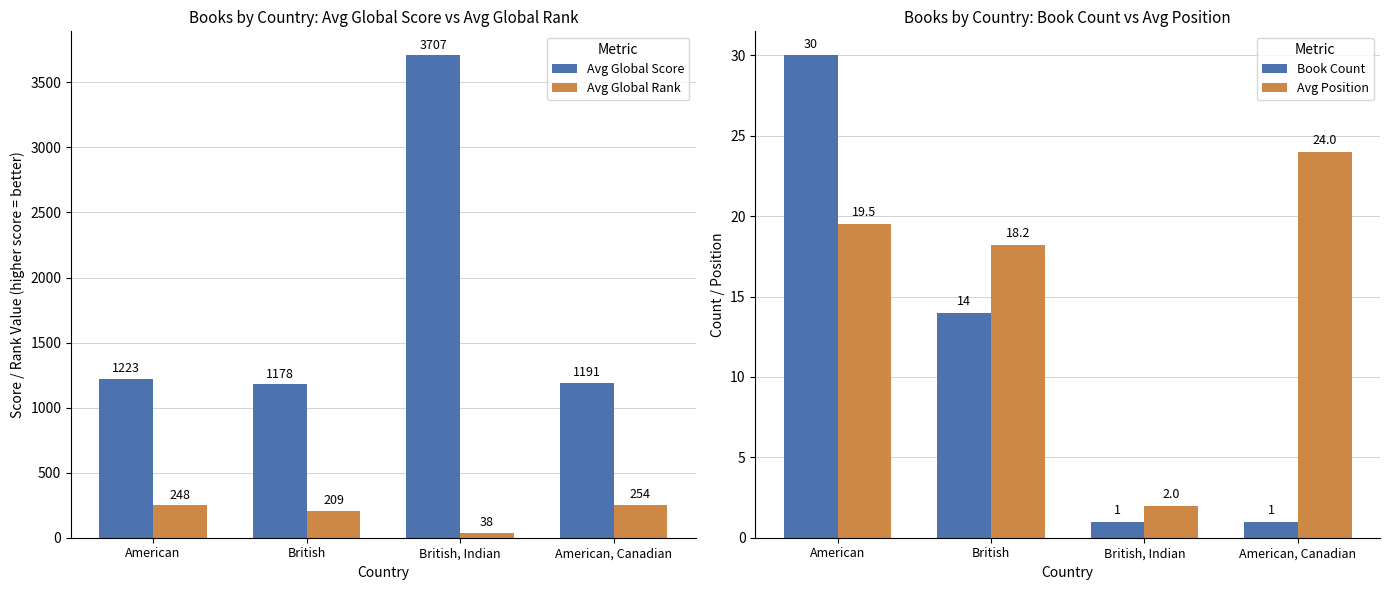

What is the sum of all Avg Global Score values?

7299